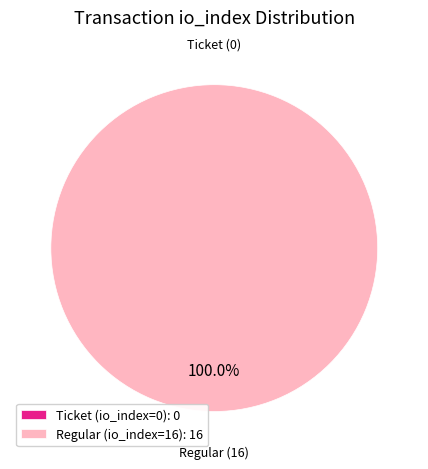

Combined, do Regular (io_index=16) and Ticket (io_index=0) account for over 50%?

Yes